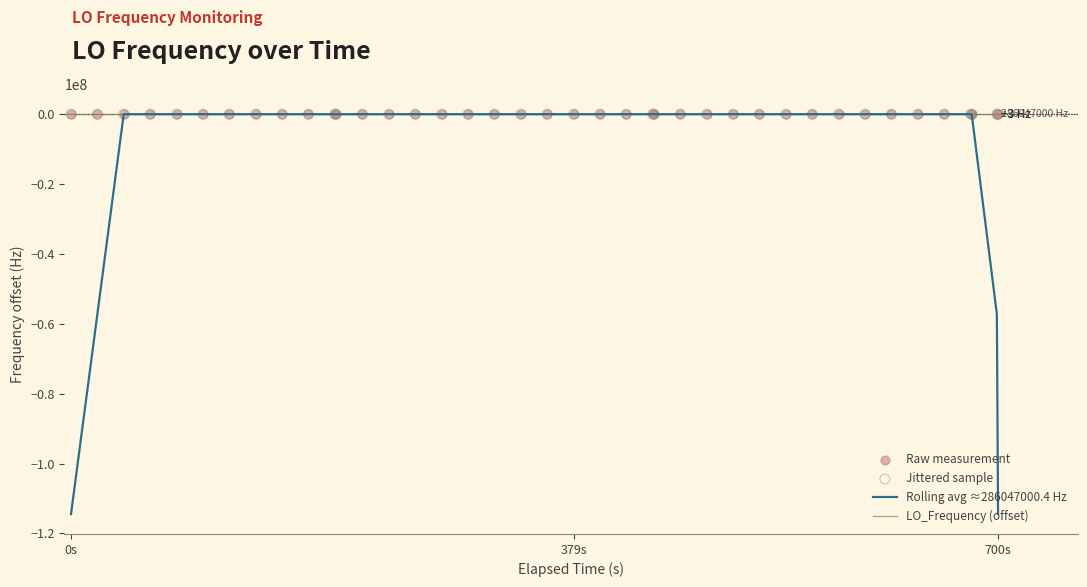

What are all the series names shown in the legend?

Rolling avg ≈286047000.4 Hz, LO_Frequency (offset), Raw measurement, Jittered sample